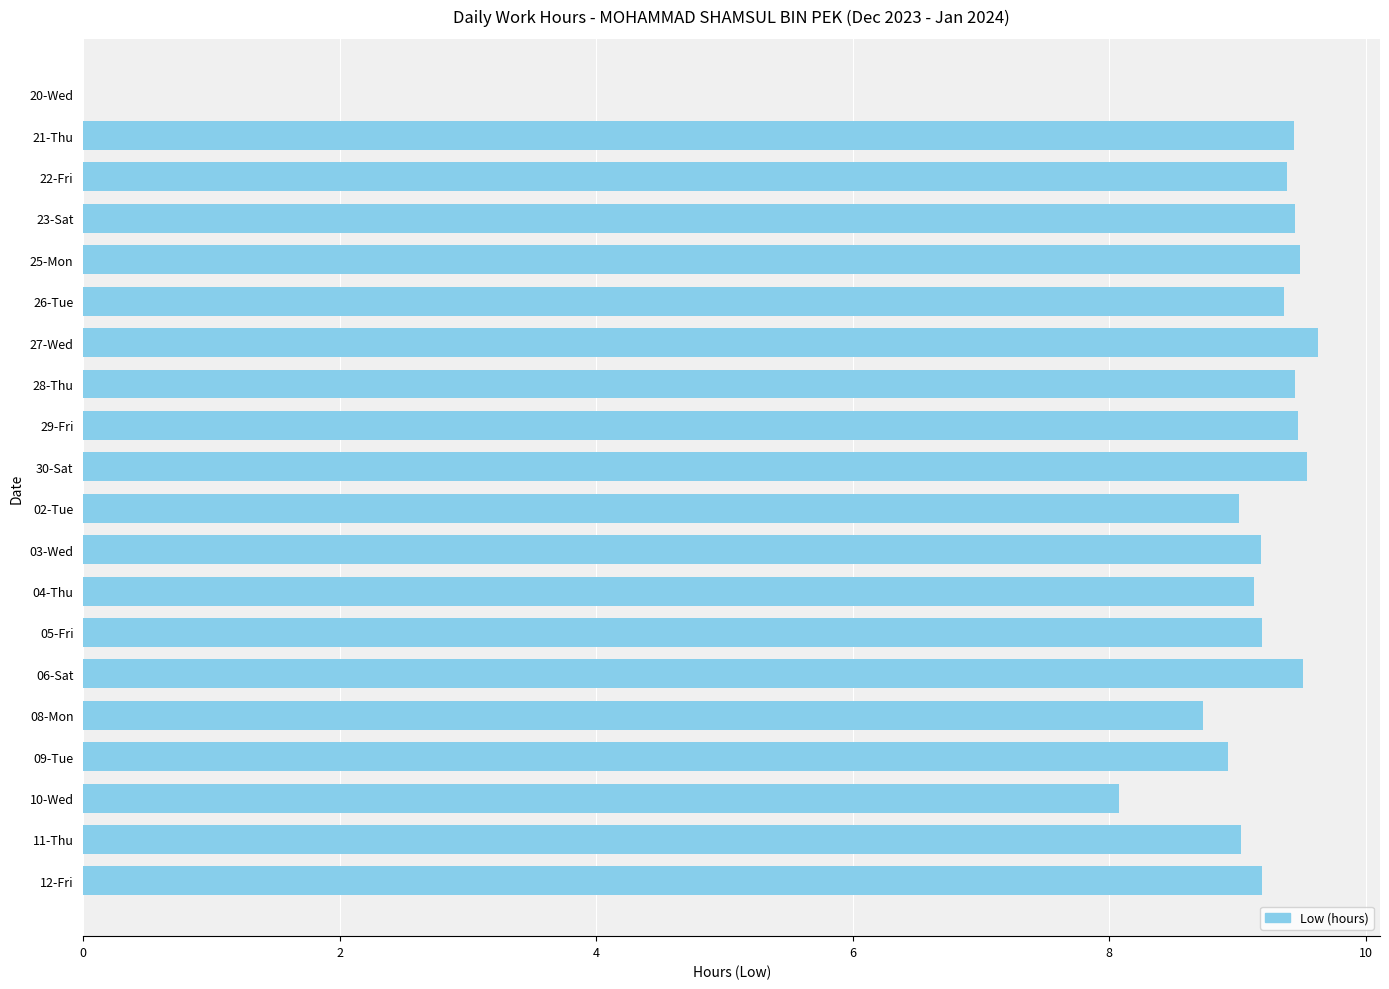

What is the maximum value shown in the chart?

9.6